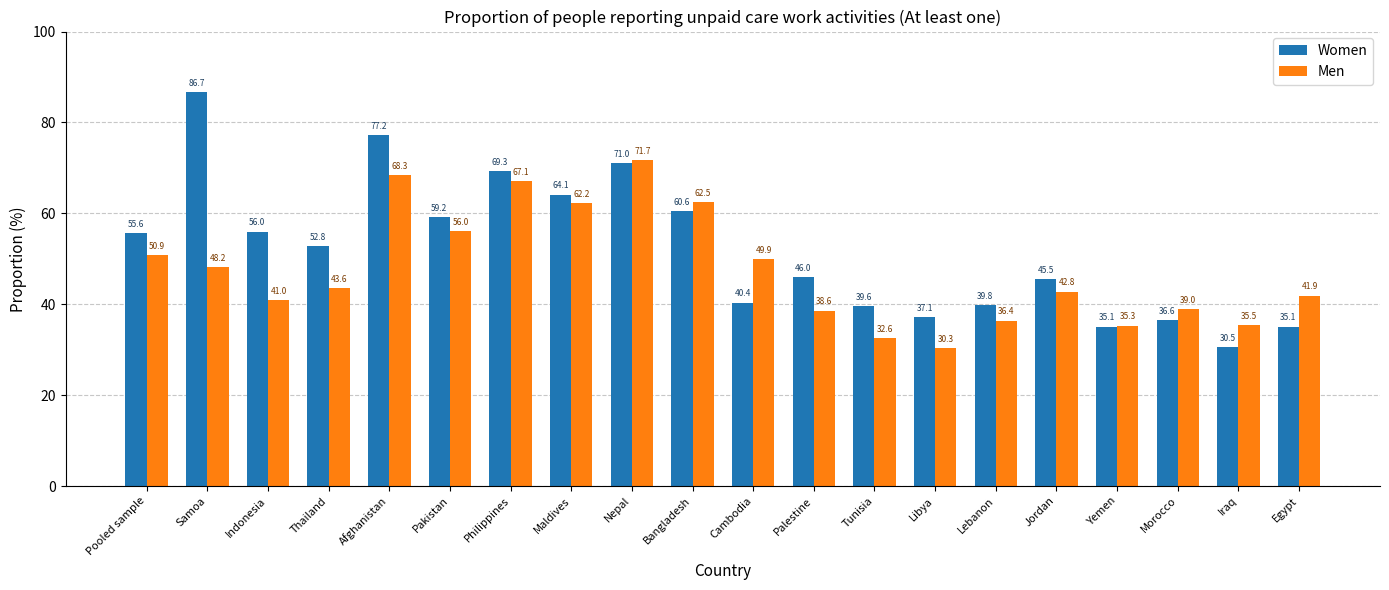

What is the sum of all Men values?

953.8